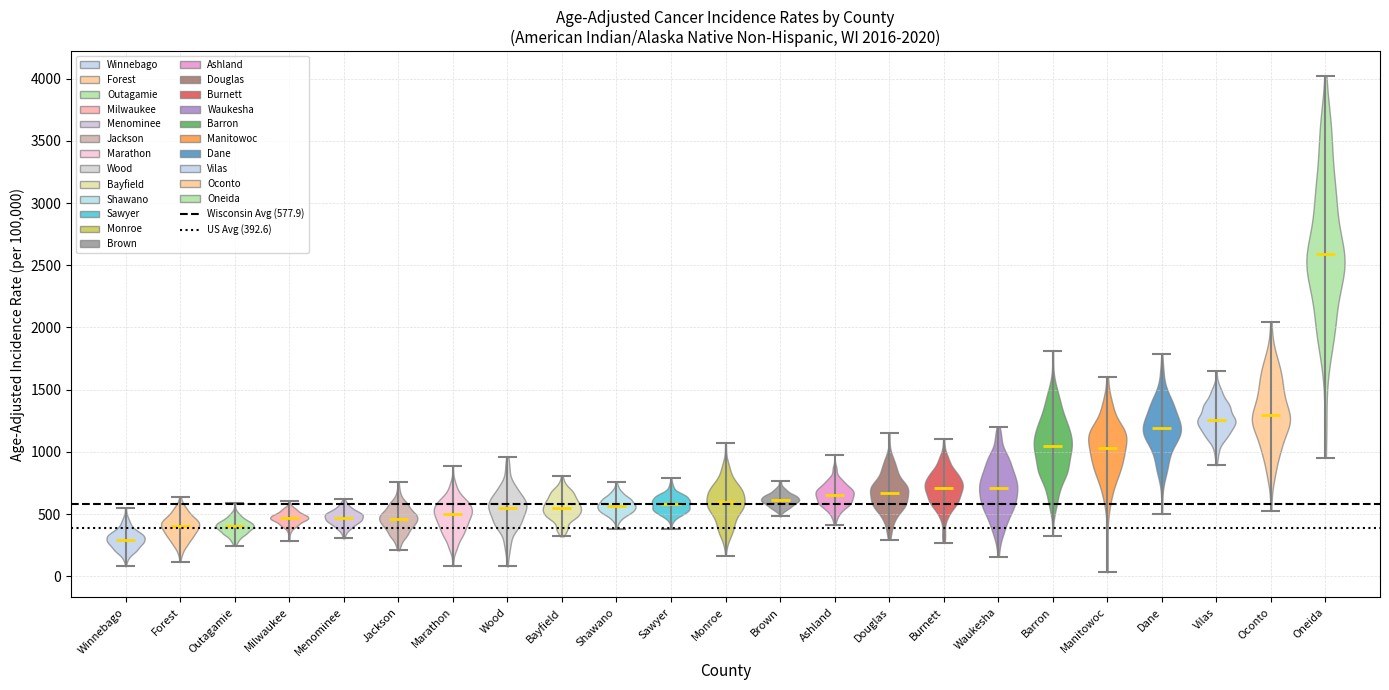

Which violin has the highest median line?

Oneida